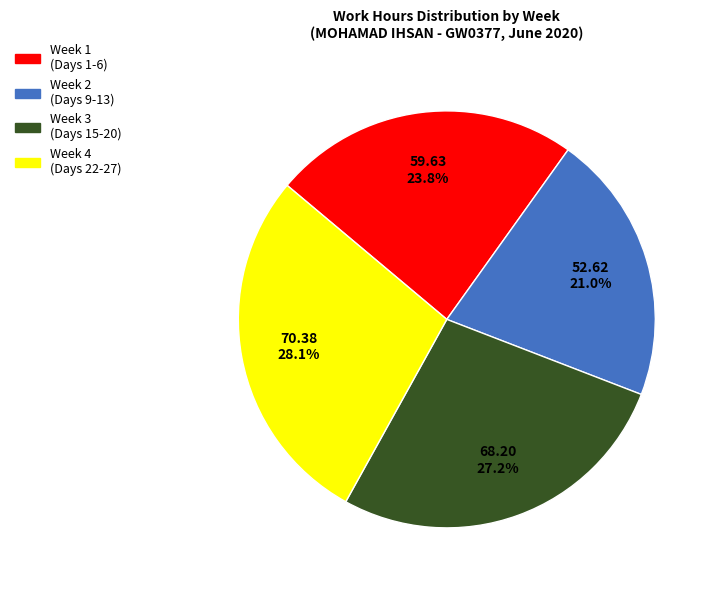

Is there any slice that represents more than half of the pie?

No